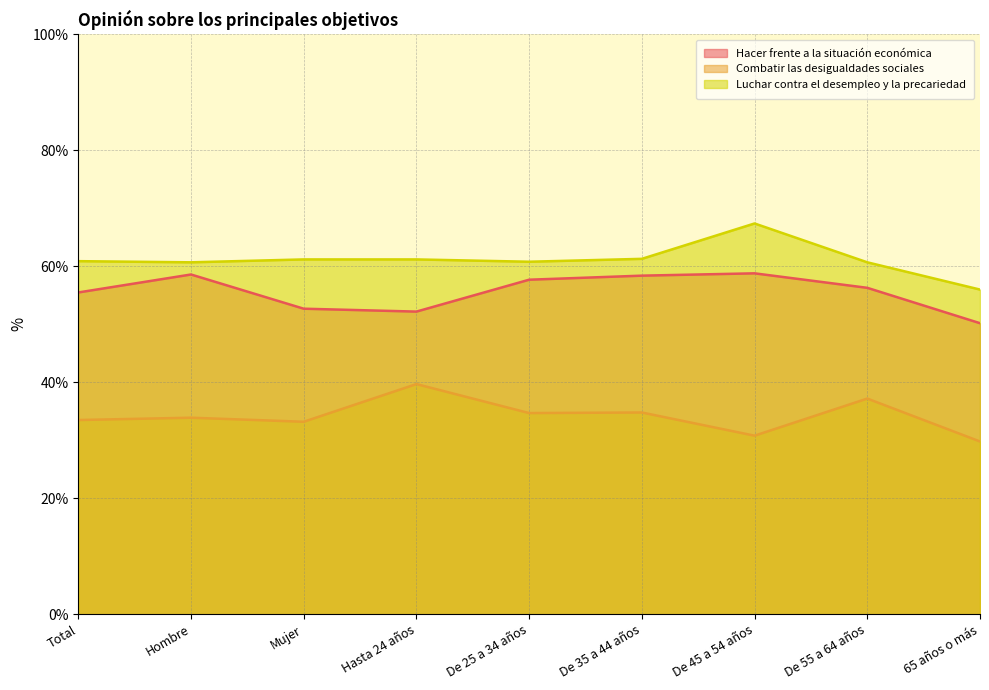

What is the lowest value of the Combatir las desigualdades sociales series?

29.8